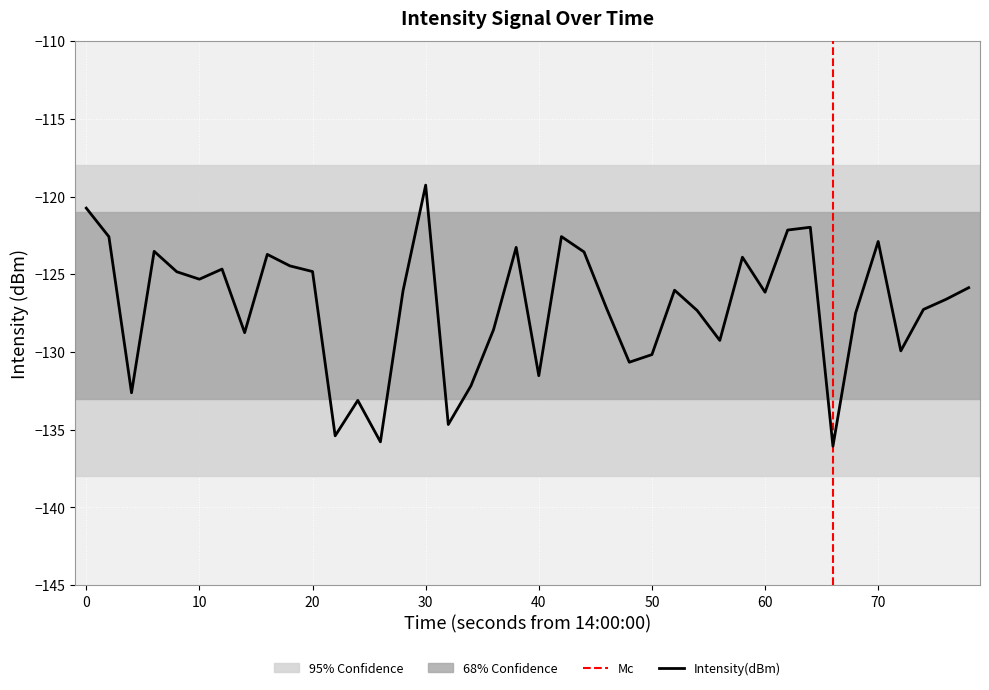

Is it true that Intensity(dBm) equals -208.4 at 60?

False